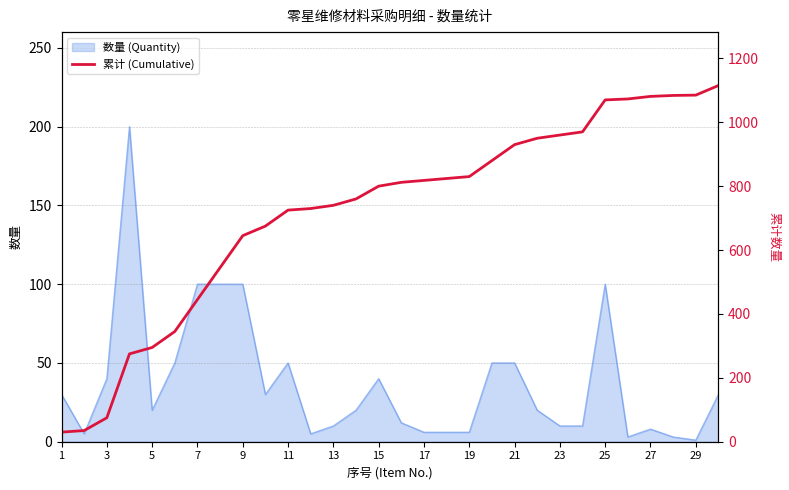

The value of 数量 (Quantity) at 11 is 21. True or false?

False